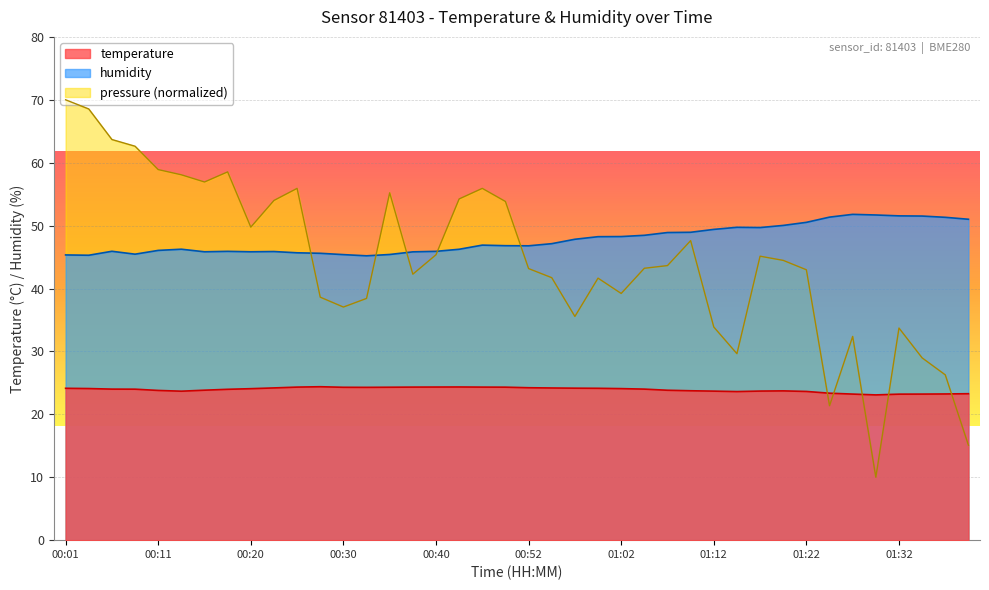

What is the total value across all series at 00:57?

72.0